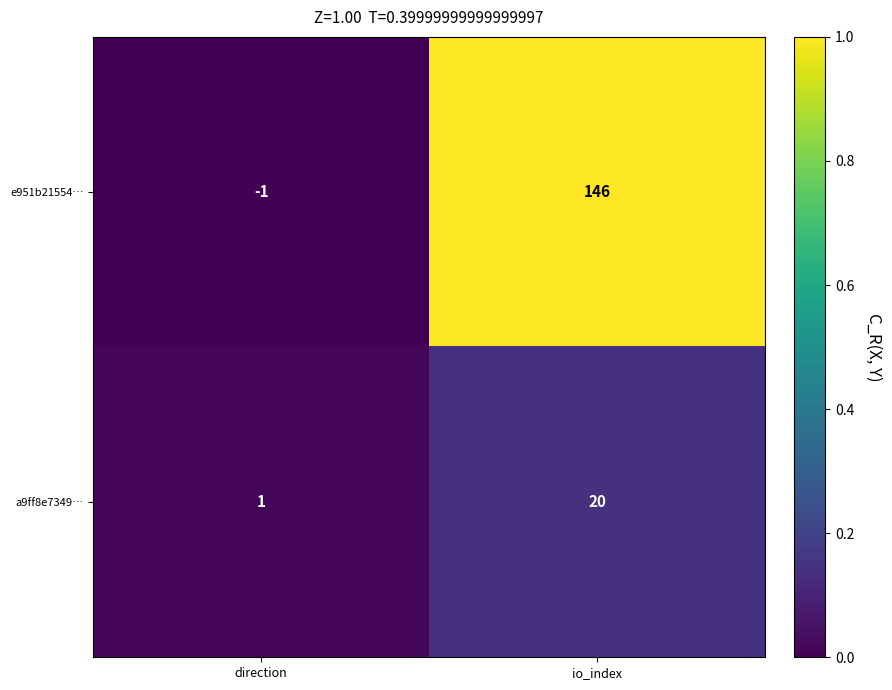

List the series in order of their peak value, lowest first.

a9ff8e7349…, e951b21554…